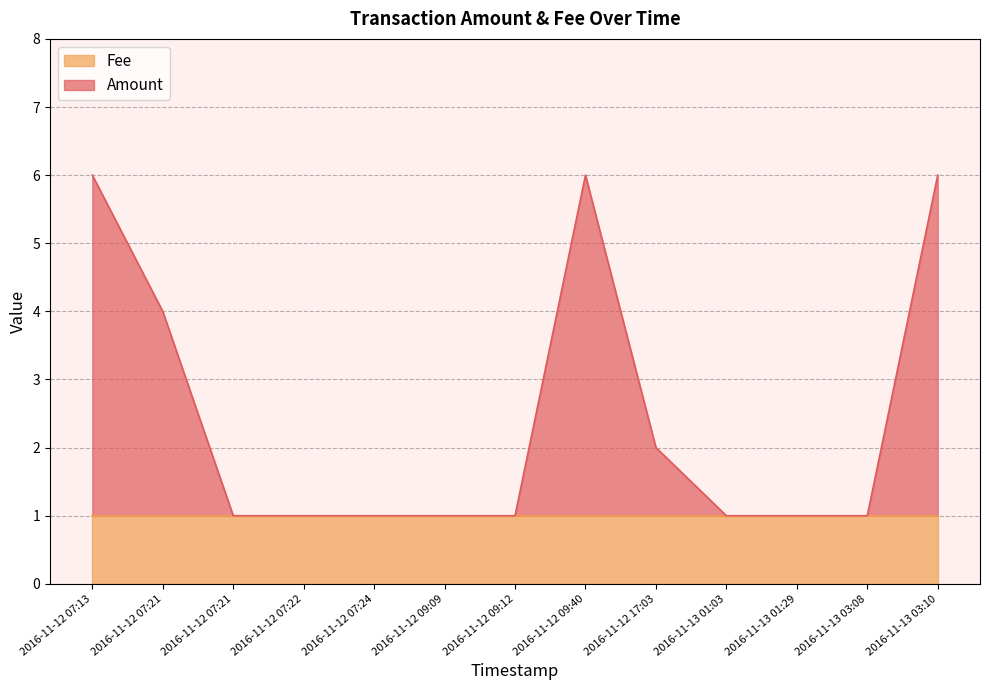

What is the ratio of the value at 2016-11-12 07:21 to the value at 2016-11-12 07:24?

4.0